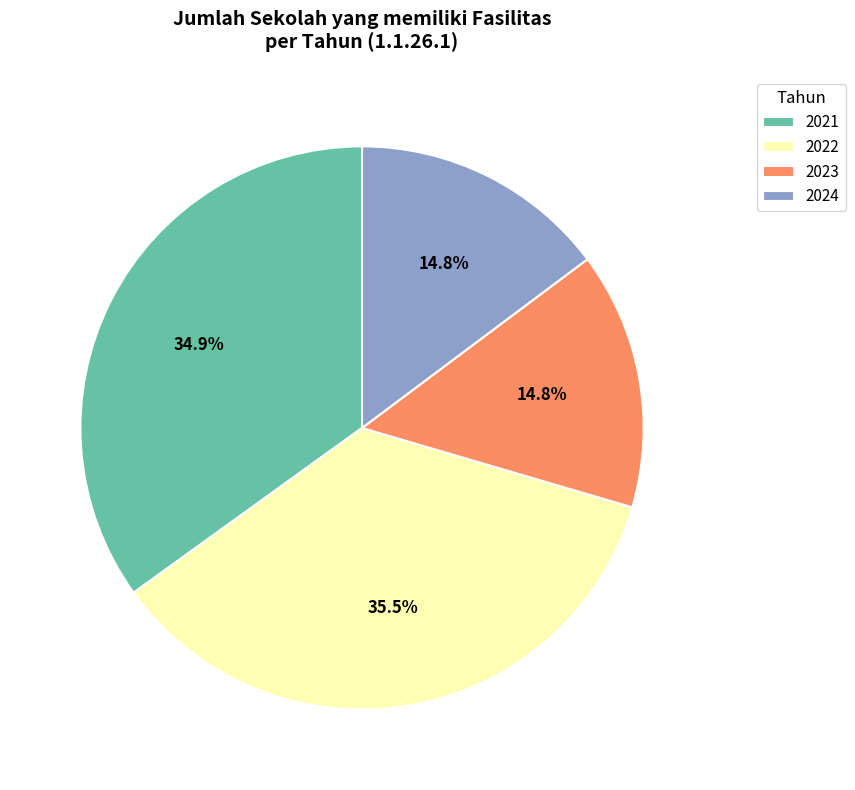

To the nearest percent, what percentage of the pie is 2021?

35%